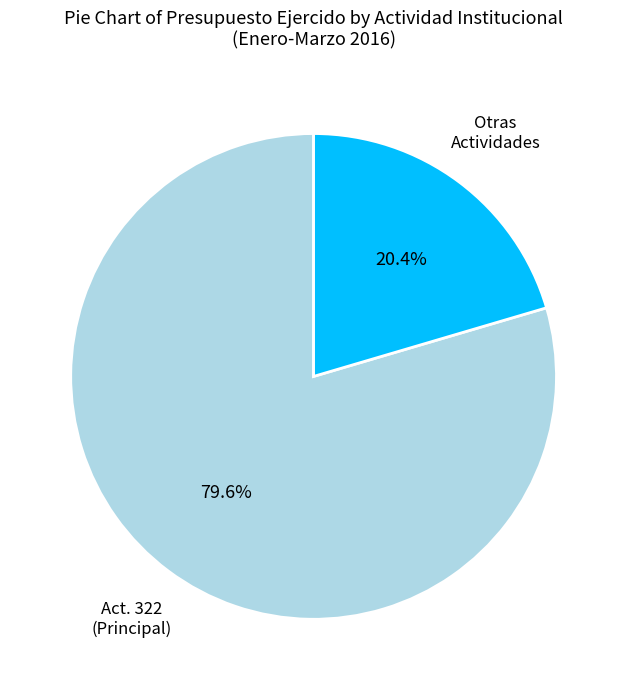

Rank the categories by value from highest to lowest.

Act. 322 (Principal), Otras Actividades